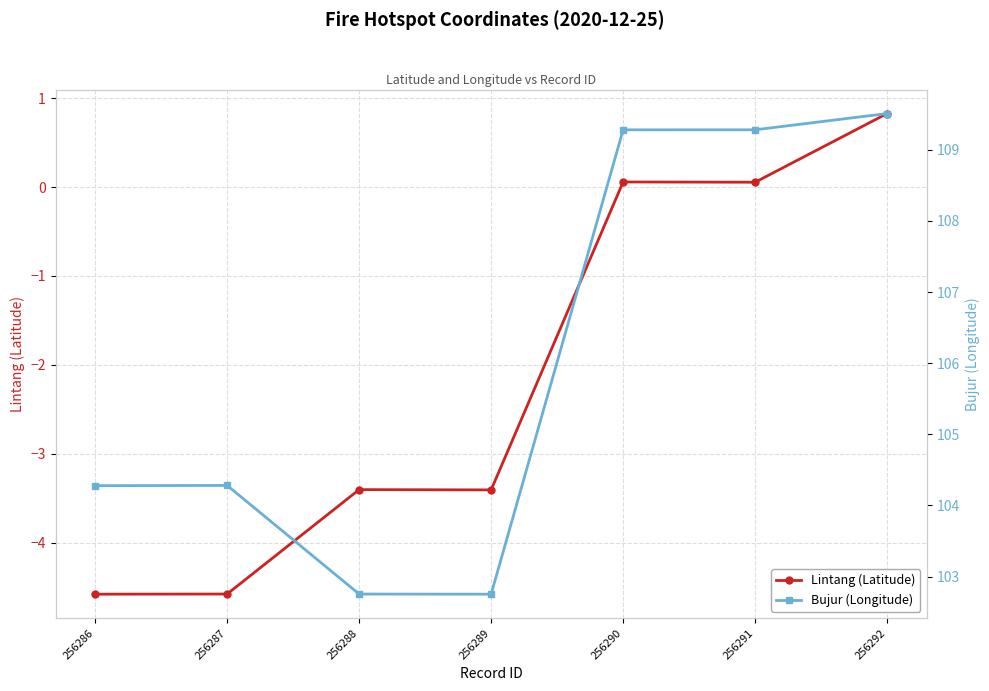

At 256288, list the series in order from smallest to largest.

Lintang (Latitude), Bujur (Longitude)